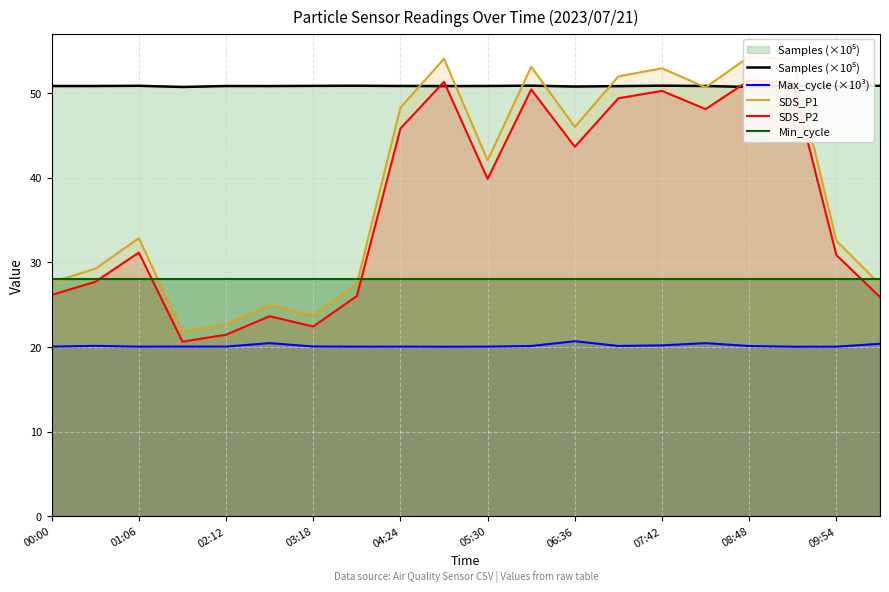

True or false: Max_cycle (×10³) and Min_cycle intersect in this chart.

False